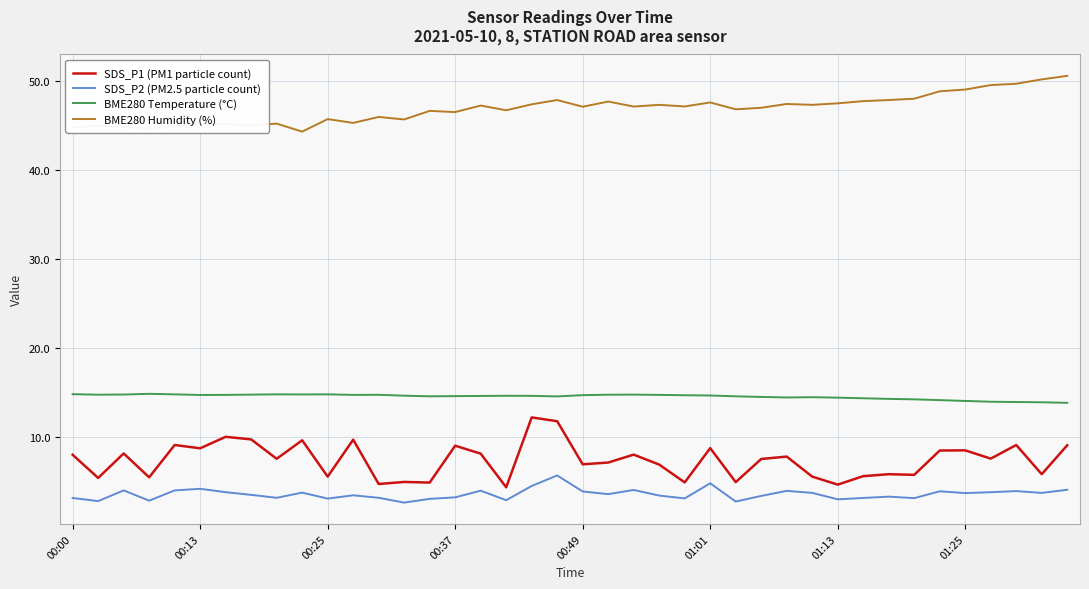

Rank the series by their maximum value, from highest to lowest.

BME280 Humidity (%), BME280 Temperature (°C), SDS_P1 (PM1 particle count), SDS_P2 (PM2.5 particle count)